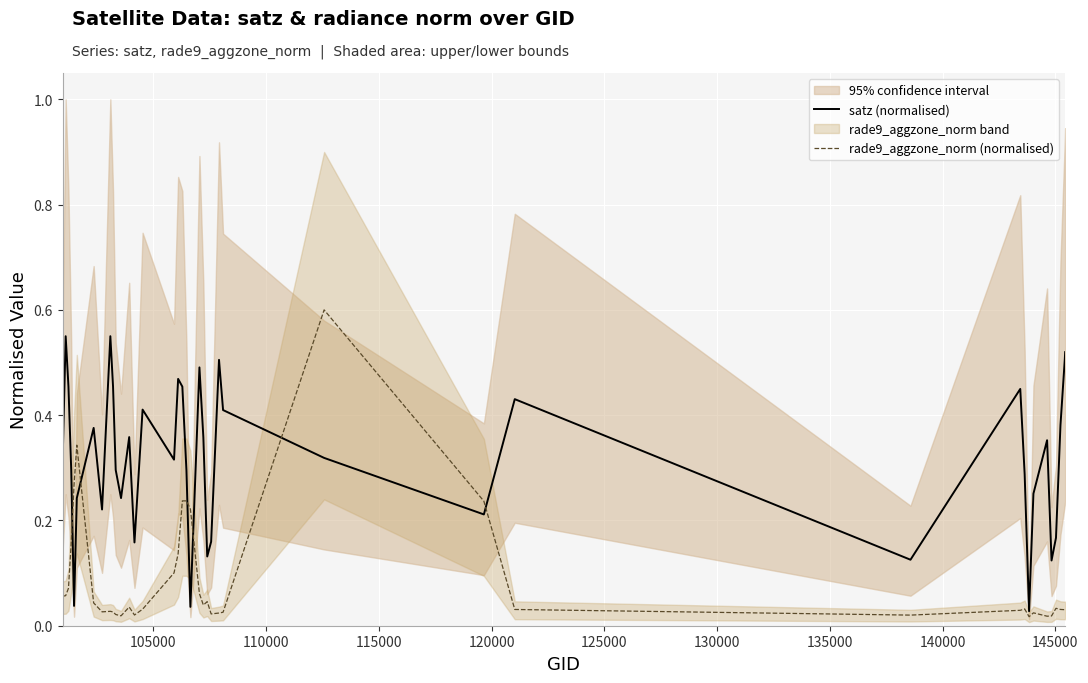

Which series has the largest range (max minus min)?

rade9_aggzone_norm (normalised)